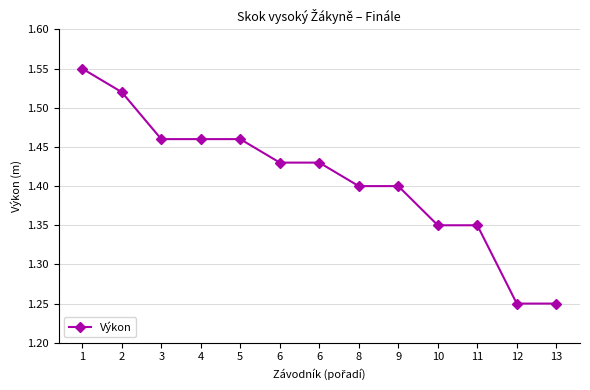

What is the minimum value shown in the chart?

1.2